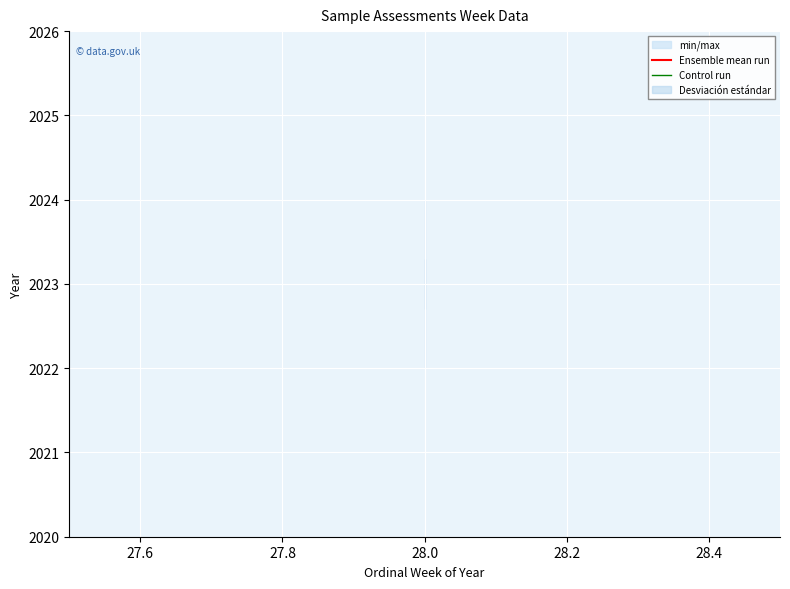

What is the total value across all series at 28.0?

4045.5